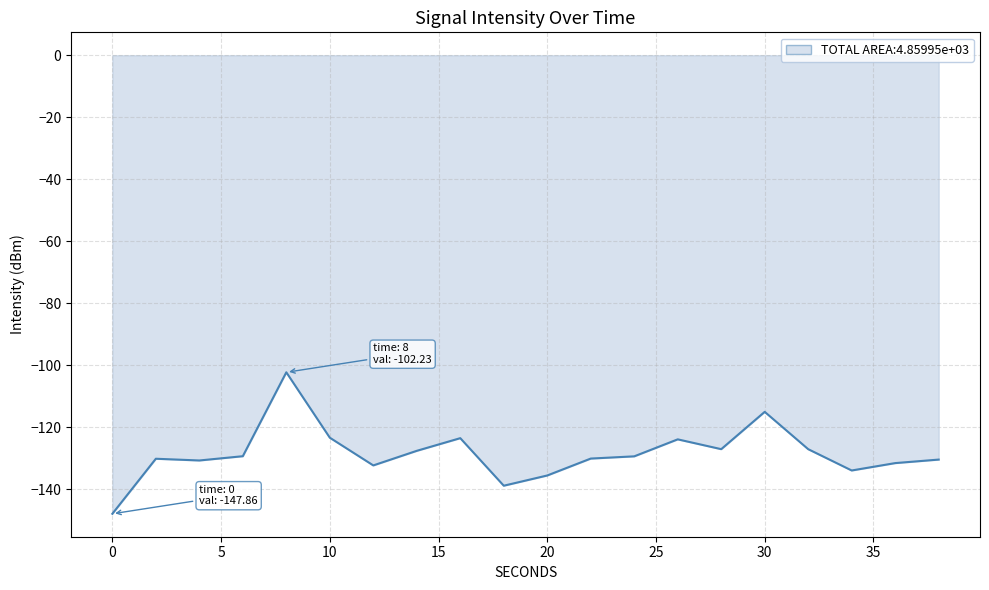

What is the smallest value displayed?

-147.9